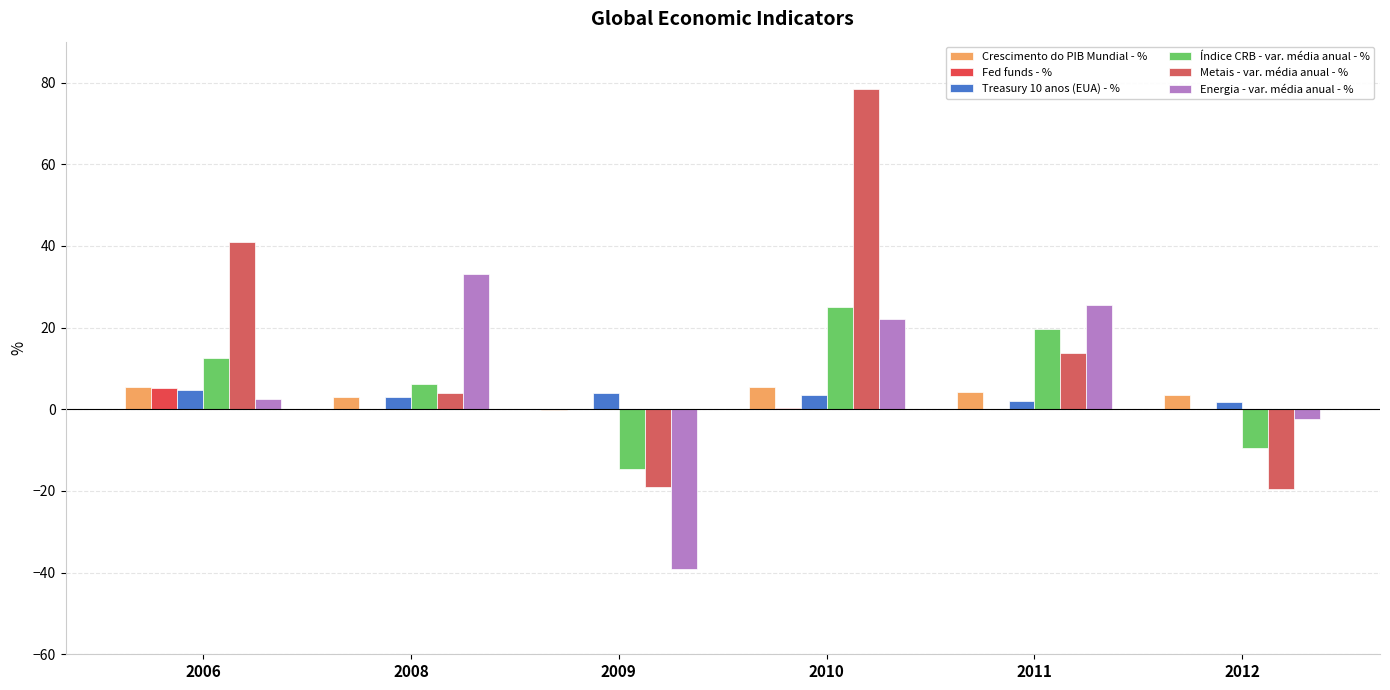

Between 2009 and 2011, which series saw the biggest shift?

Energia - var. média anual - %